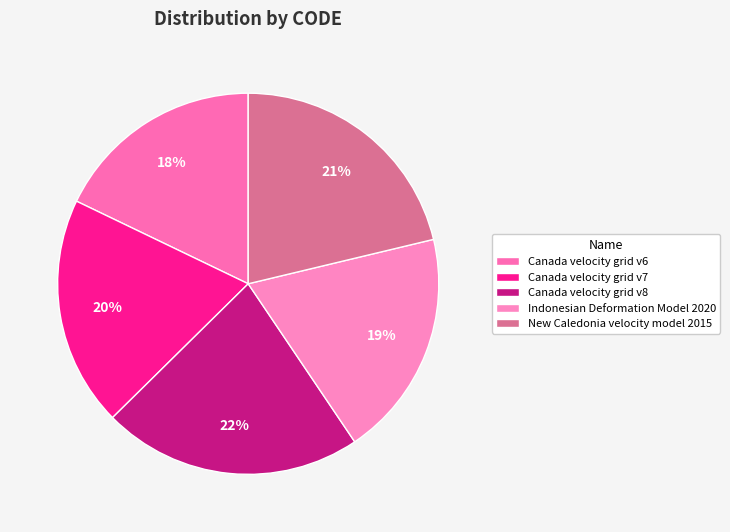

To the nearest percent, what percentage of the pie is Indonesian Deformation Model 2020?

19%